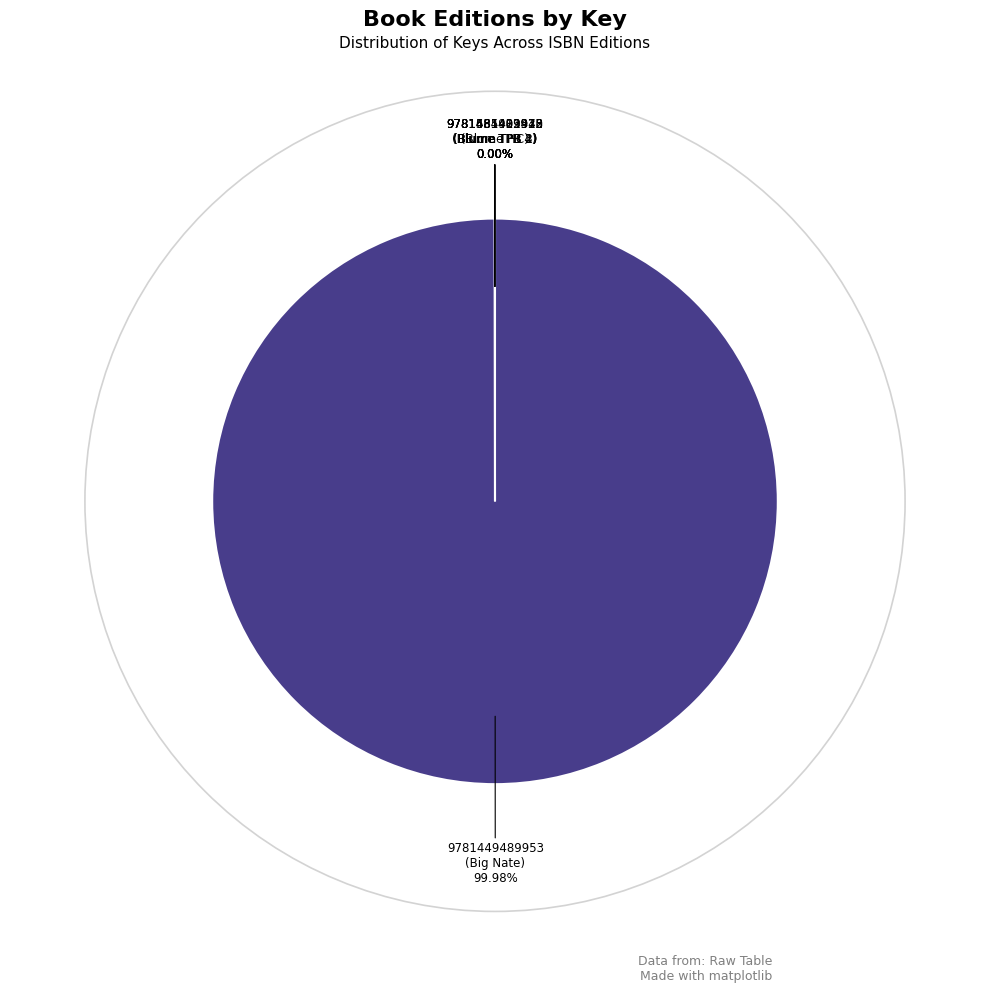

Is there any slice that represents more than half of the pie?

Yes